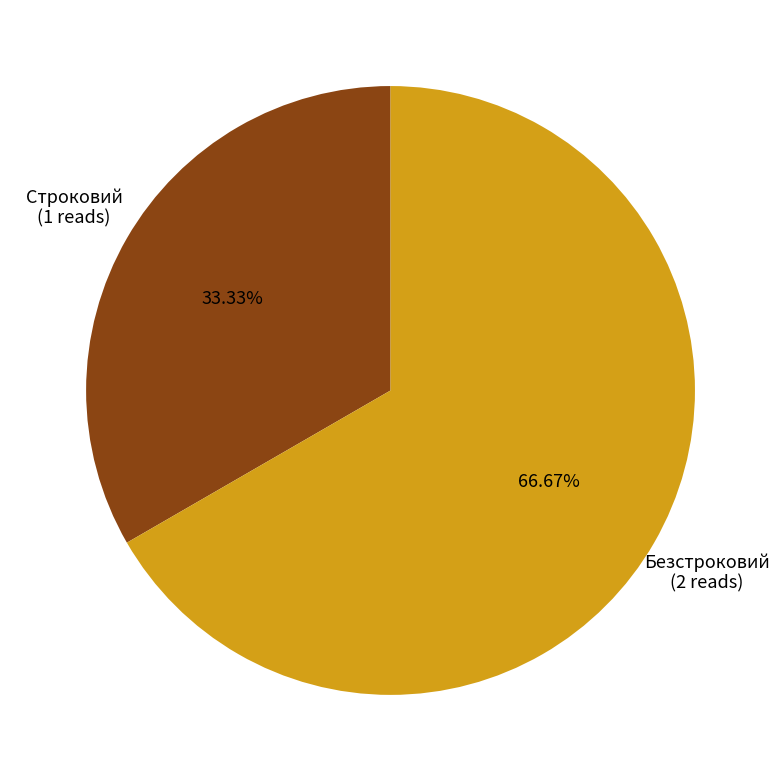

Is there a majority slice in this chart?

Yes